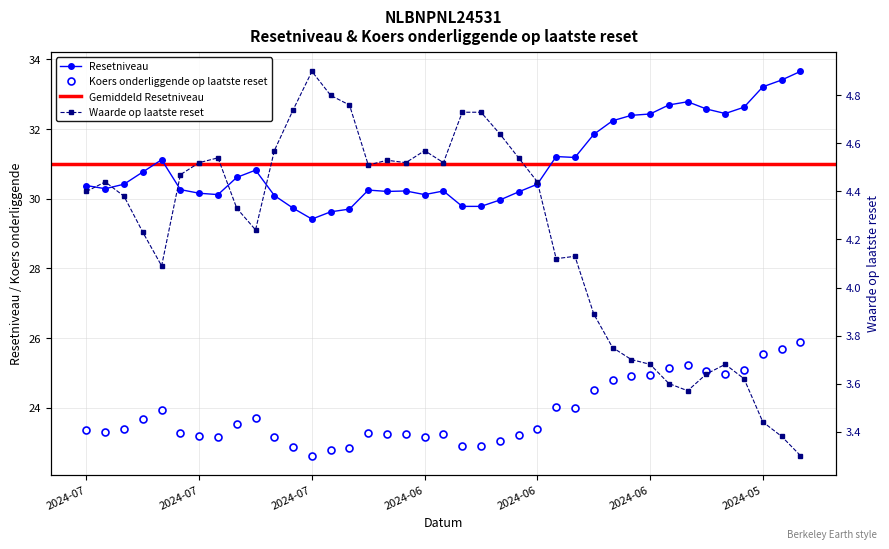

Is the value of Koers onderliggende op laatste reset at 2024-06-27 greater than the value of Waarde op laatste reset at 2024-07-16?

Yes